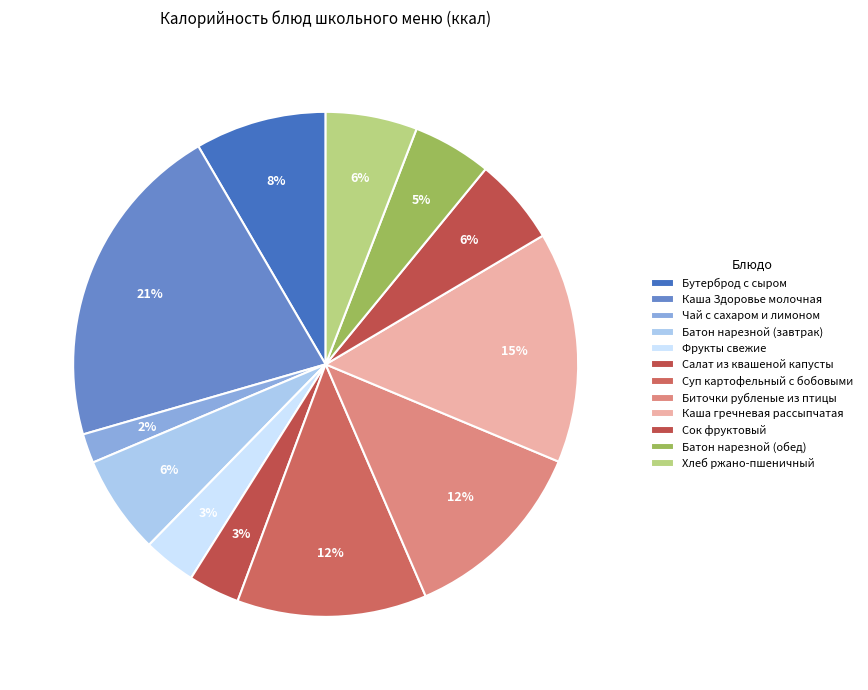

The Фрукты свежие slice represents 1% of the pie. True or false?

False